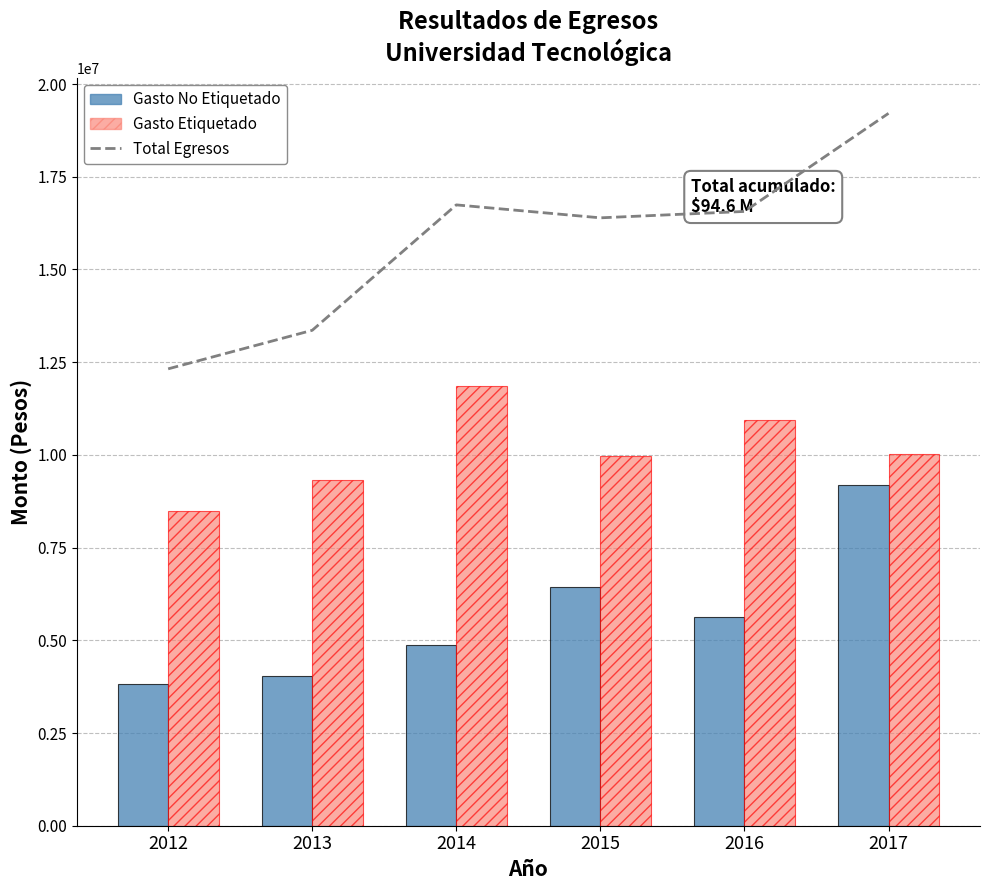

Reading left to right, what are all the values shown in this chart?

Total Egresos: 2012=12320235	2013=13360008	2014=16741970	2015=16392862	2016=16565250	2017=19210550
Gasto No Etiquetado: 2012=3834915	2013=4043832	2014=4885966	2015=6435754	2016=5628719	2017=9191664
Gasto Etiquetado: 2012=8485320	2013=9316176	2014=11856004	2015=9957108	2016=10936531	2017=10018886